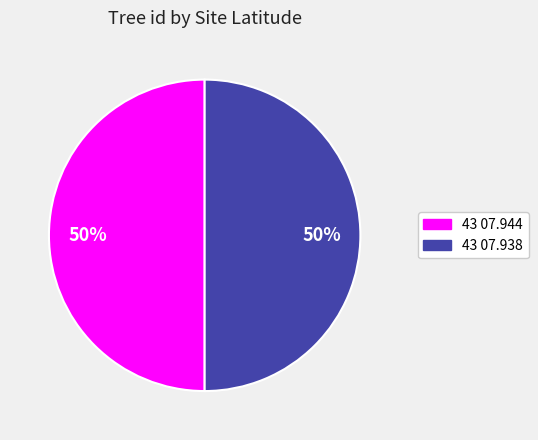

What percentage is the 43 07.938 slice, to the nearest percent?

50%